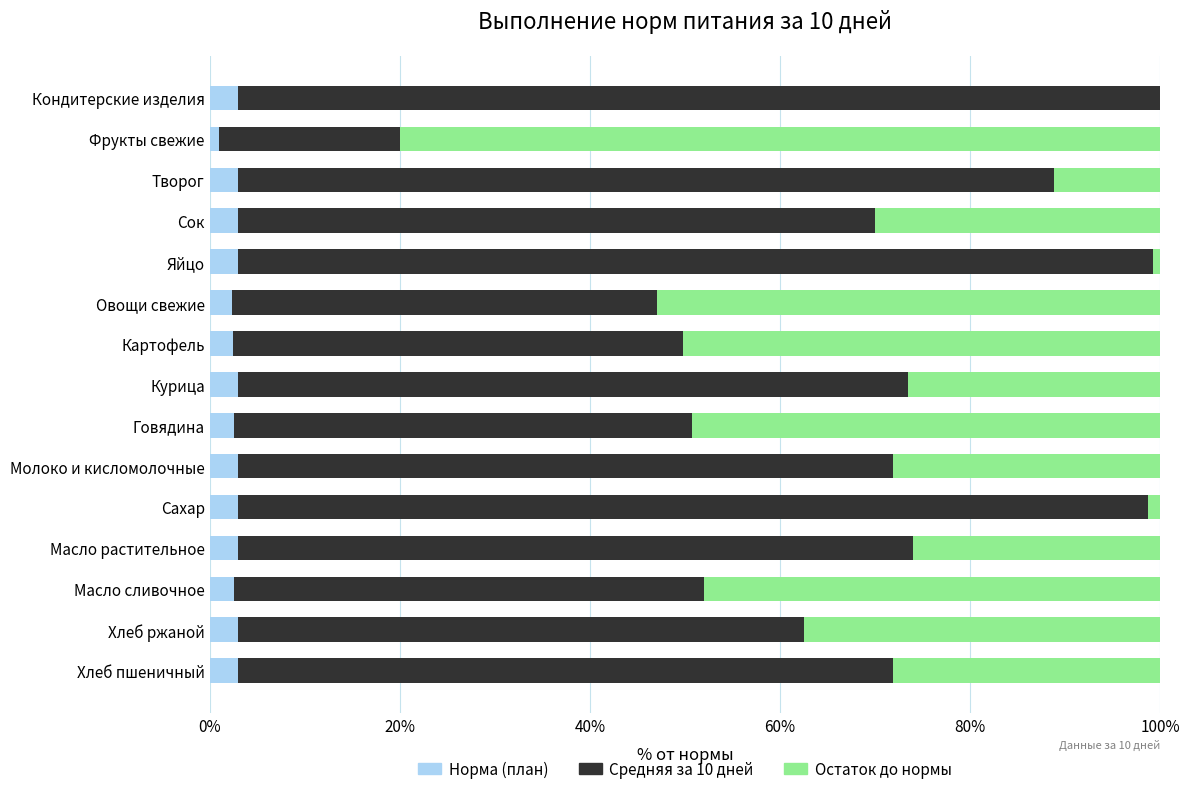

What is the total value across all series at Картофель?

100.0